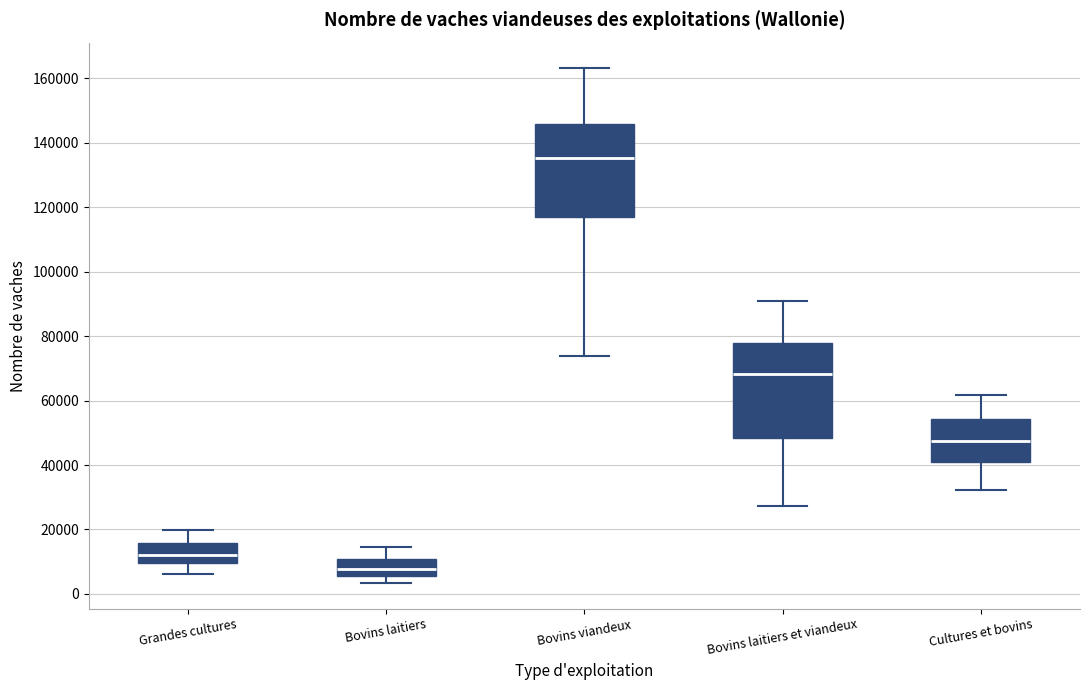

Where is the lower edge of the box for Bovins viandeux on the y-axis? The values are not printed on the chart, so give them approximately, as read against the axis.

118000